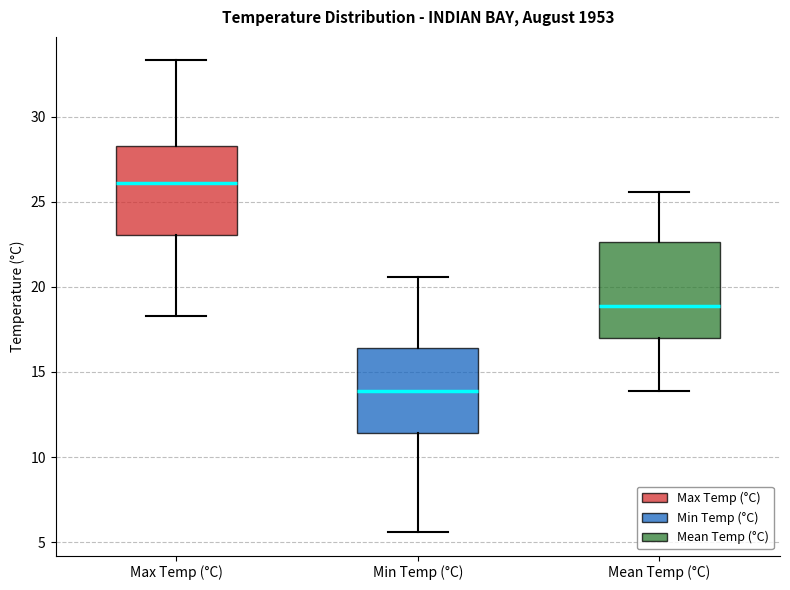

Reading left to right, read every box against the y-axis: the position of its median line, the range the box covers, and the ends of its whiskers. The values are not printed on the chart, so give them approximately, as read against the axis.

Max Temp (°C): median 26.0, box 23.0 to 28.5, whiskers 18.5 to 33.5
Min Temp (°C): median 14.0, box 11.5 to 16.5, whiskers 5.5 to 20.5
Mean Temp (°C): median 19.0, box 17.0 to 22.5, whiskers 14.0 to 25.5